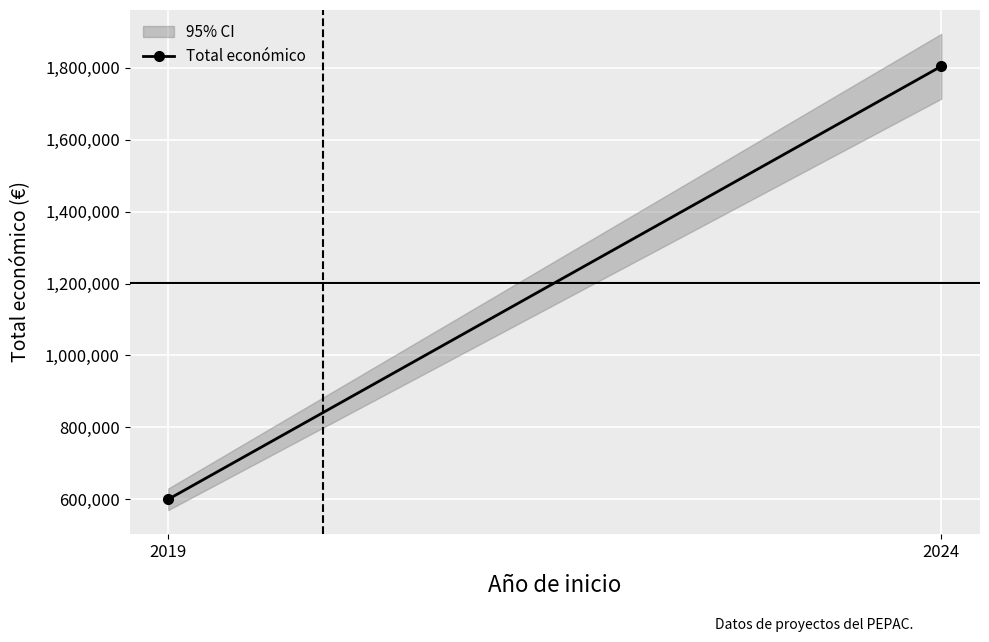

At which category does the chart reach its peak across all series?

2024